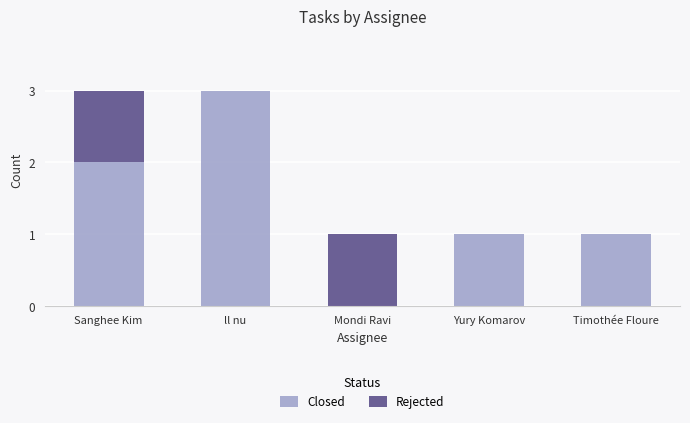

Reading left to right, list the values for the Closed series.

Sanghee Kim=2	ll nu=3	Mondi Ravi=0	Yury Komarov=1	Timothée Floure=1